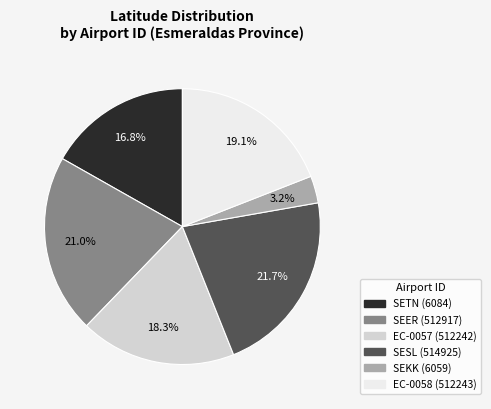

Does SESL (514925) represent more than half of the total?

No